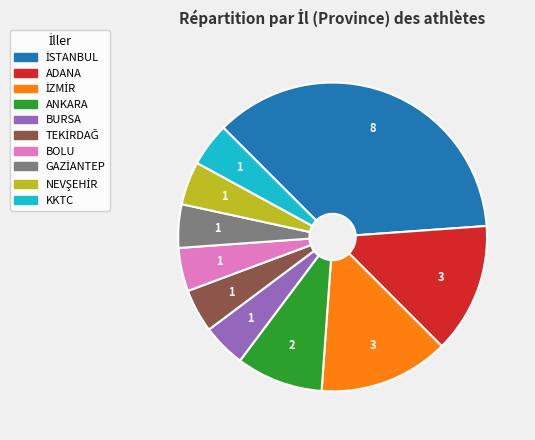

Is ADANA the majority of the pie?

No